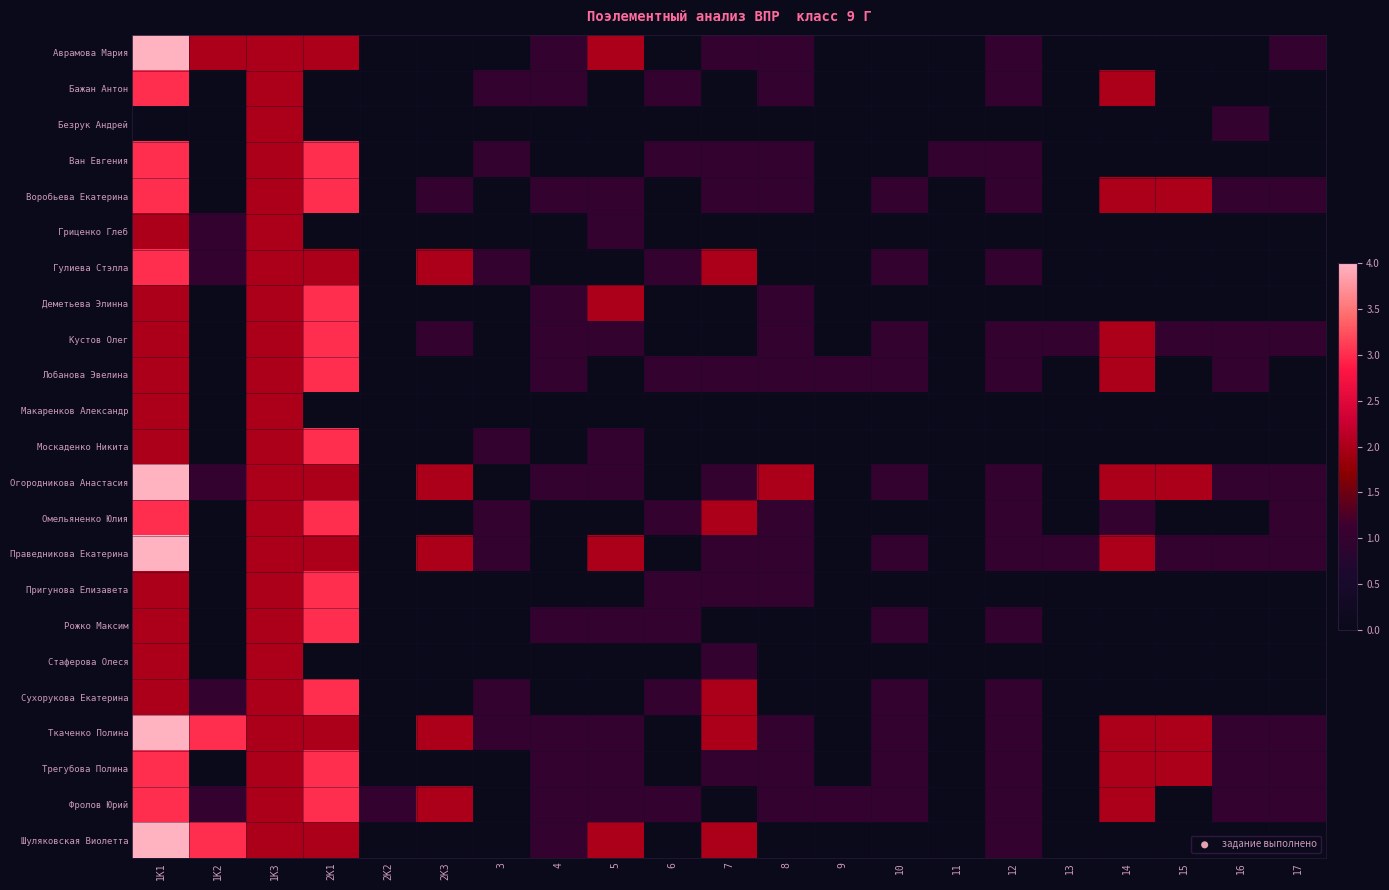

At 15, list the series in order from smallest to largest.

Аврамова Мария, Бажан Антон, Безрук Андрей, Ван Евгения, Гриценко Глеб, Гулиева Стэлла, Деметьева Элинна, Лобанова Эвелина, Макаренков Александр, Москаденко Никита, Омельяненко Юлия, Пригунова Елизавета, Рожко Максим, Стаферова Олеся, Сухорукова Екатерина, Фролов Юрий, Шуляковская Виолетта, Кустов Олег, Праведникова Екатерина, Воробьева Екатерина, Огородникова Анастасия, Ткаченко Полина, Трегубова Полина